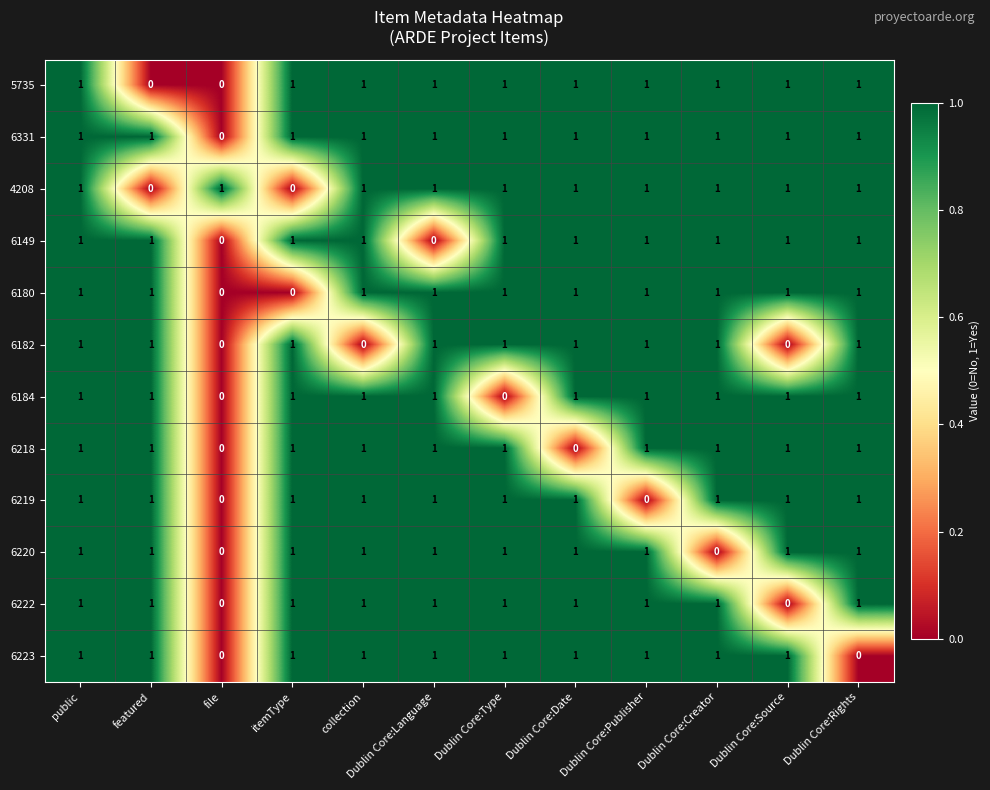

Is it true that 6220 equals 1 at Dublin Core:Language?

True